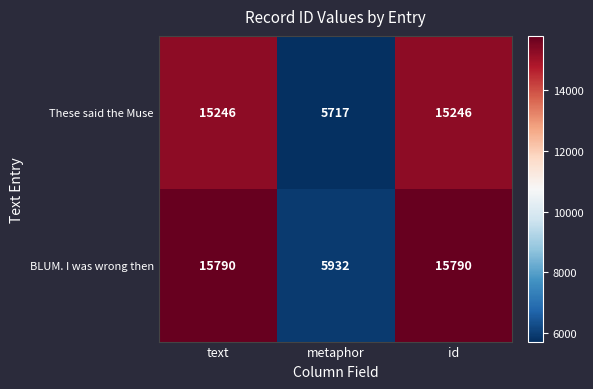

The value of These said the Muse at metaphor is 3677. True or false?

False